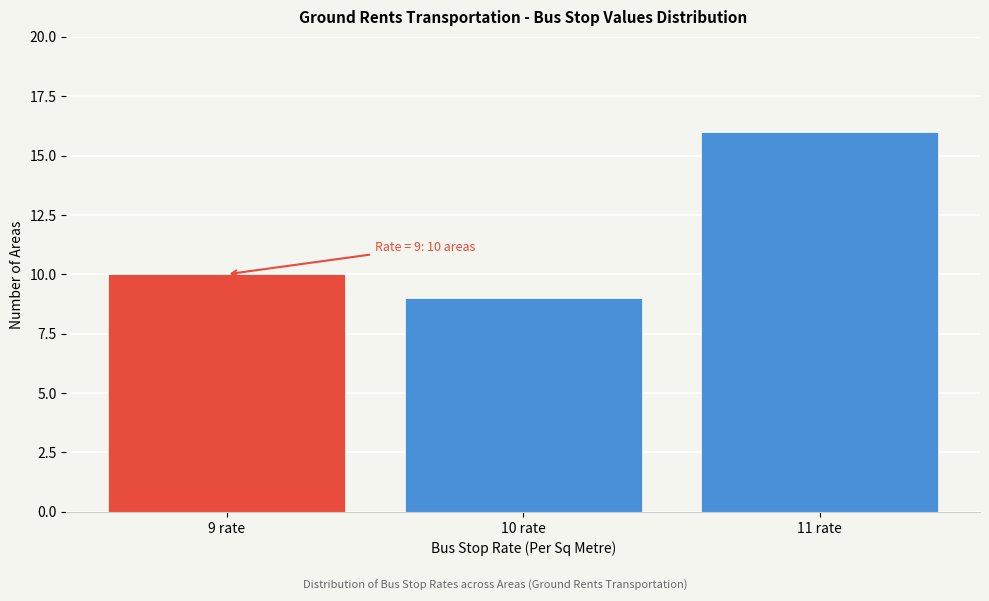

Reading left to right, transcribe all the data shown in this chart.

10	9	16